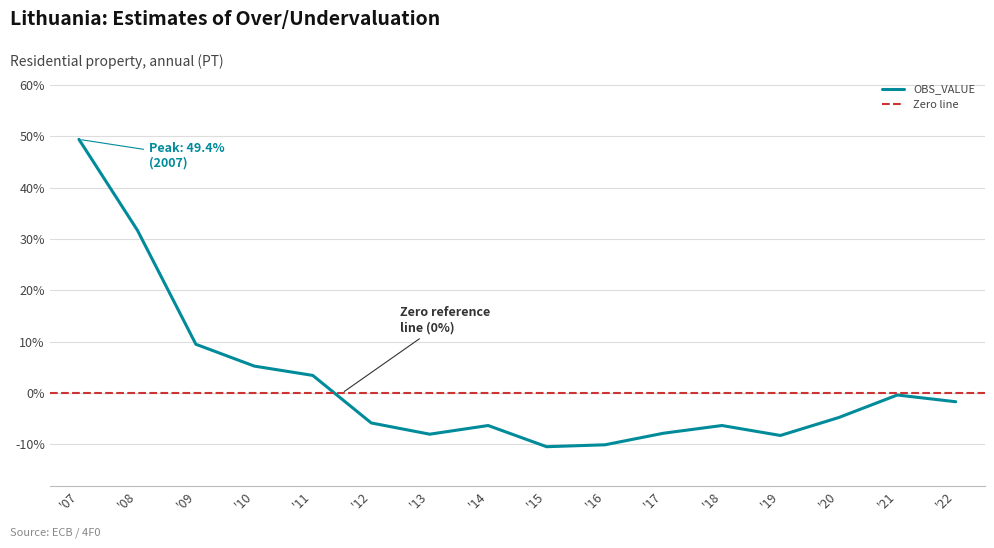

Where is OBS_VALUE nearest to the value 19?

'09